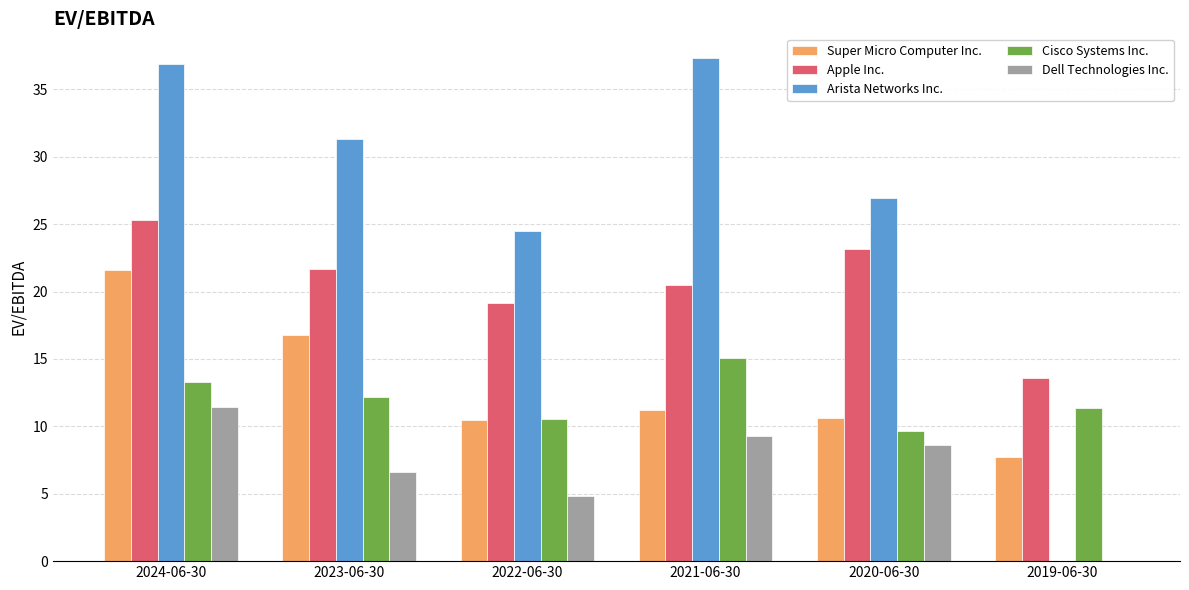

Which series has the largest range (max minus min)?

Arista Networks Inc.